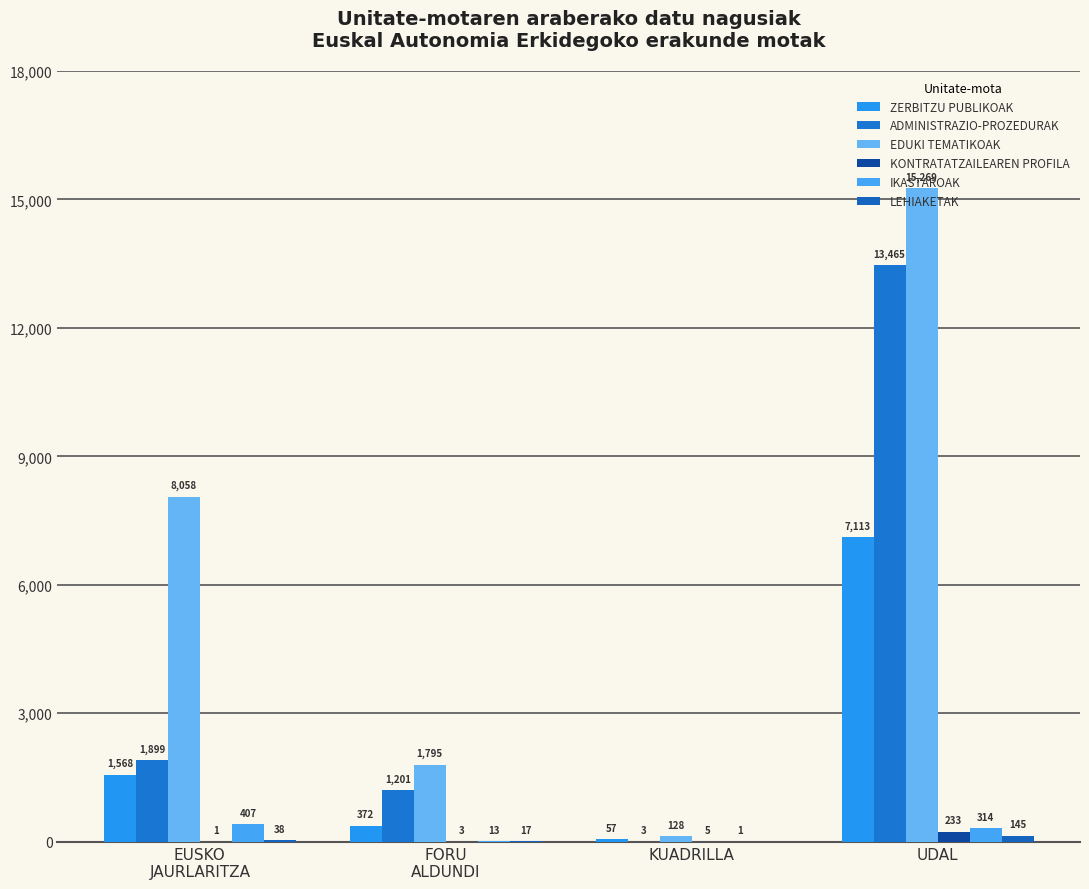

What is the maximum value for ADMINISTRAZIO-PROZEDURAK?

13465